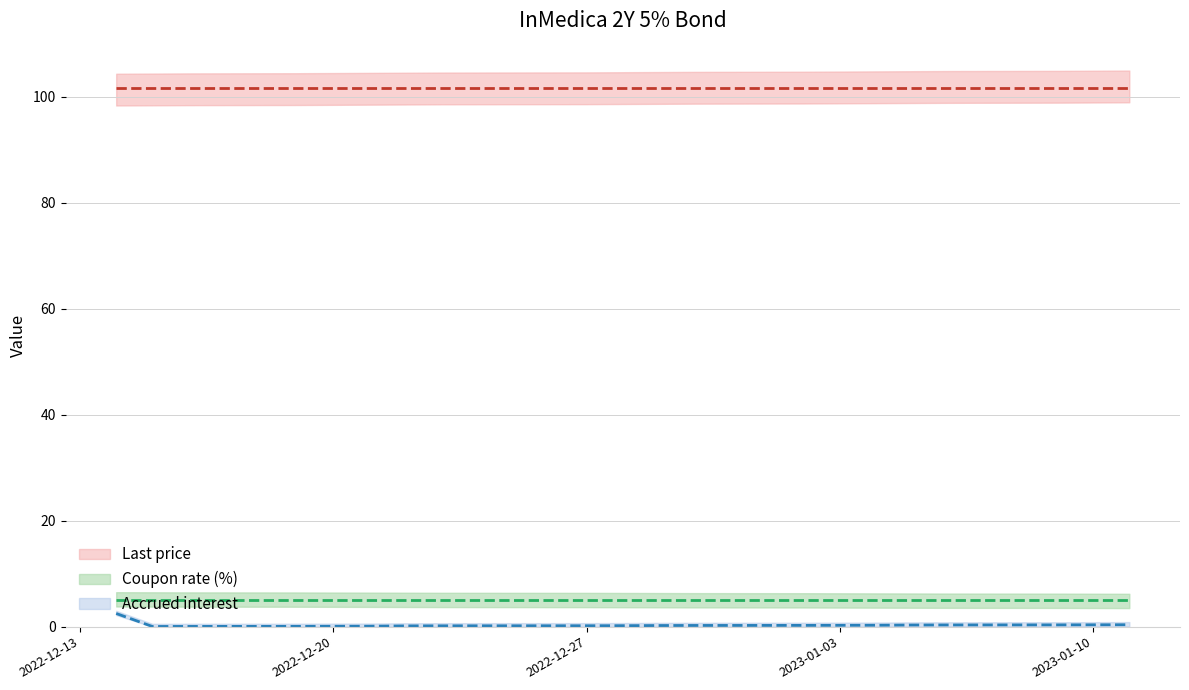

Reading left to right, extract all data points from this chart.

Last price: 2022-12-14=101.6	2022-12-15=101.6	2022-12-16=101.6	2022-12-19=101.6	2022-12-20=101.6	2022-12-21=101.6	2022-12-22=101.6	2022-12-23=101.6	2022-12-27=101.6	2022-12-28=101.6	2022-12-29=101.6	2022-12-30=101.6	2023-01-02=101.6	2023-01-03=101.6	2023-01-04=101.6	2023-01-05=101.6	2023-01-06=101.6	2023-01-09=101.6	2023-01-10=101.6	2023-01-11=101.6
Accrued interest: 2022-12-14=2.5	2022-12-15=0.0	2022-12-16=0.0	2022-12-19=0.1	2022-12-20=0.1	2022-12-21=0.1	2022-12-22=0.1	2022-12-23=0.2	2022-12-27=0.2	2022-12-28=0.2	2022-12-29=0.2	2022-12-30=0.2	2023-01-02=0.2	2023-01-03=0.2	2023-01-04=0.3	2023-01-05=0.3	2023-01-06=0.3	2023-01-09=0.3	2023-01-10=0.3	2023-01-11=0.4
Coupon rate (%): 2022-12-14=5.0	2022-12-15=5.0	2022-12-16=5.0	2022-12-19=5.0	2022-12-20=5.0	2022-12-21=5.0	2022-12-22=5.0	2022-12-23=5.0	2022-12-27=5.0	2022-12-28=5.0	2022-12-29=5.0	2022-12-30=5.0	2023-01-02=5.0	2023-01-03=5.0	2023-01-04=5.0	2023-01-05=5.0	2023-01-06=5.0	2023-01-09=5.0	2023-01-10=5.0	2023-01-11=5.0